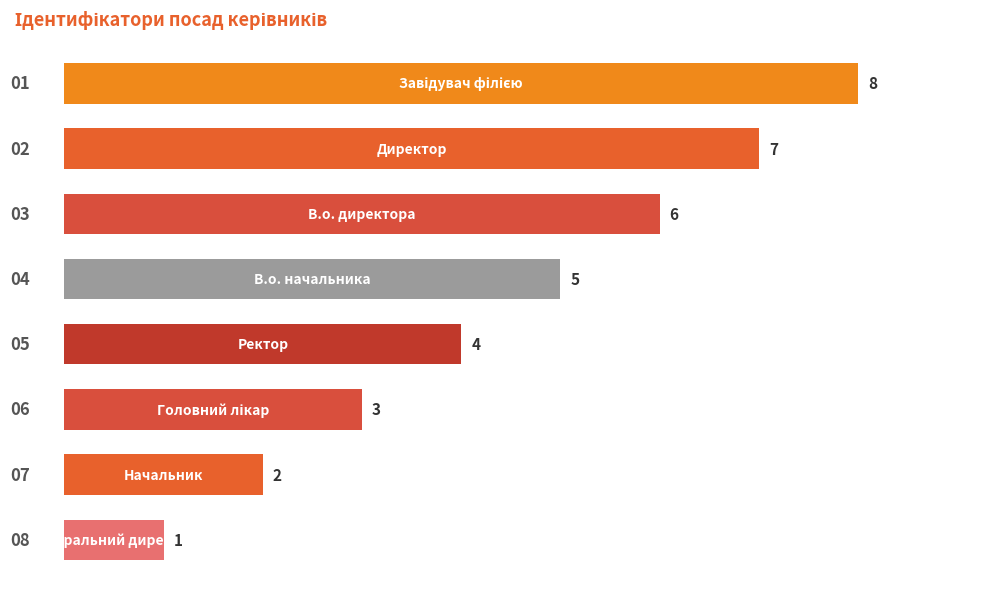

Reading top to bottom, what are all the values shown in this chart?

8	7	6	5	4	3	2	1